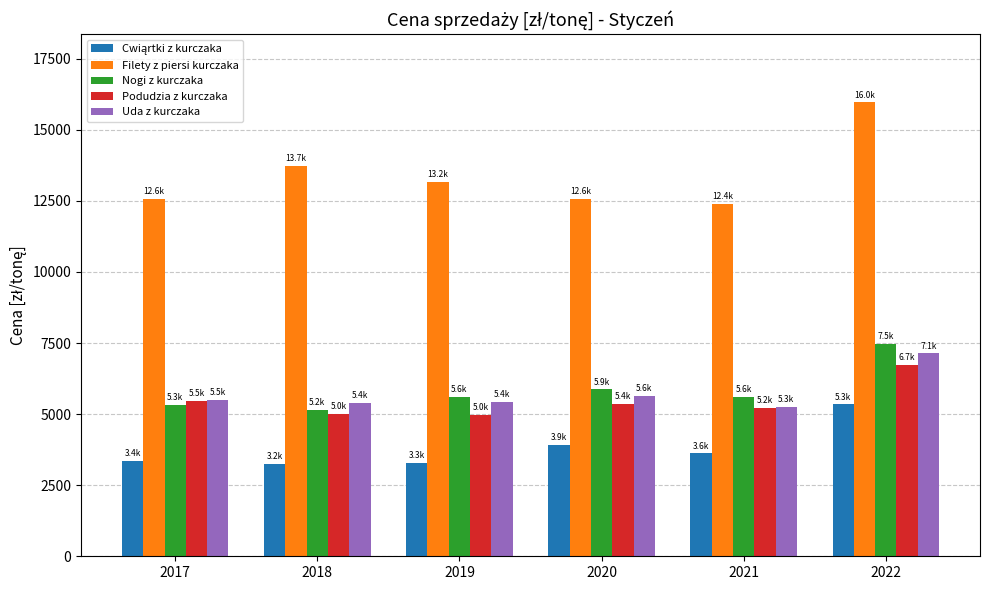

At how many categories does at least one series exceed 8411?

6